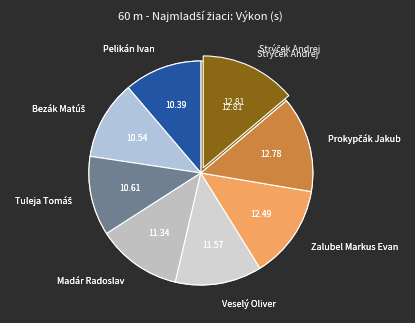

The Prokypčák Jakub slice represents 9% of the pie. True or false?

False